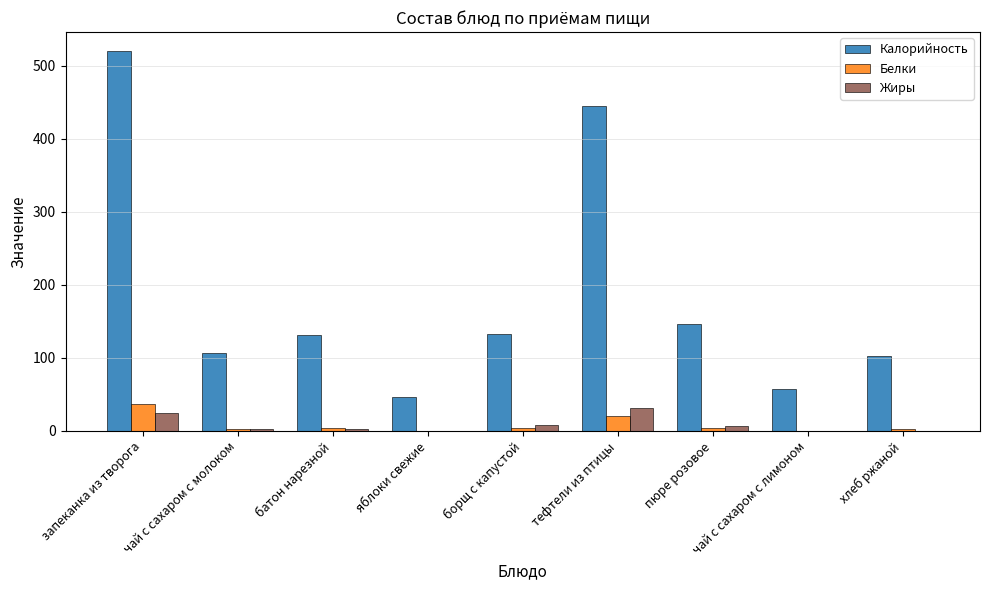

At which category does the chart reach its peak across all series?

запеканка из творога